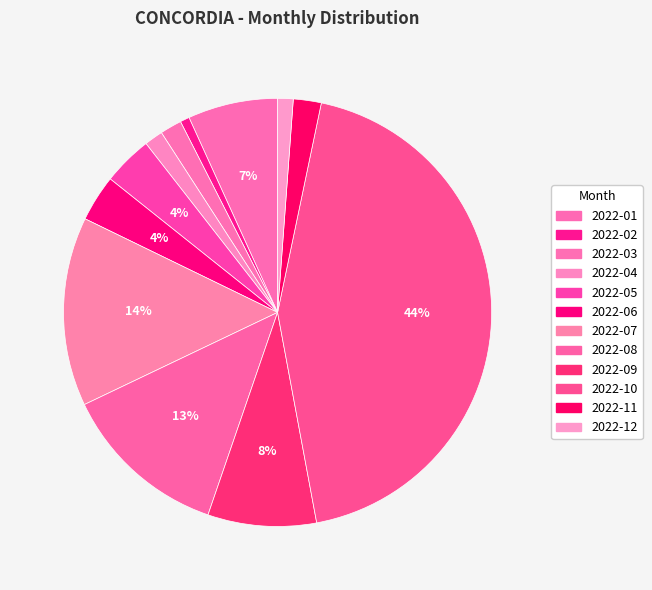

Does any single category account for the majority?

No